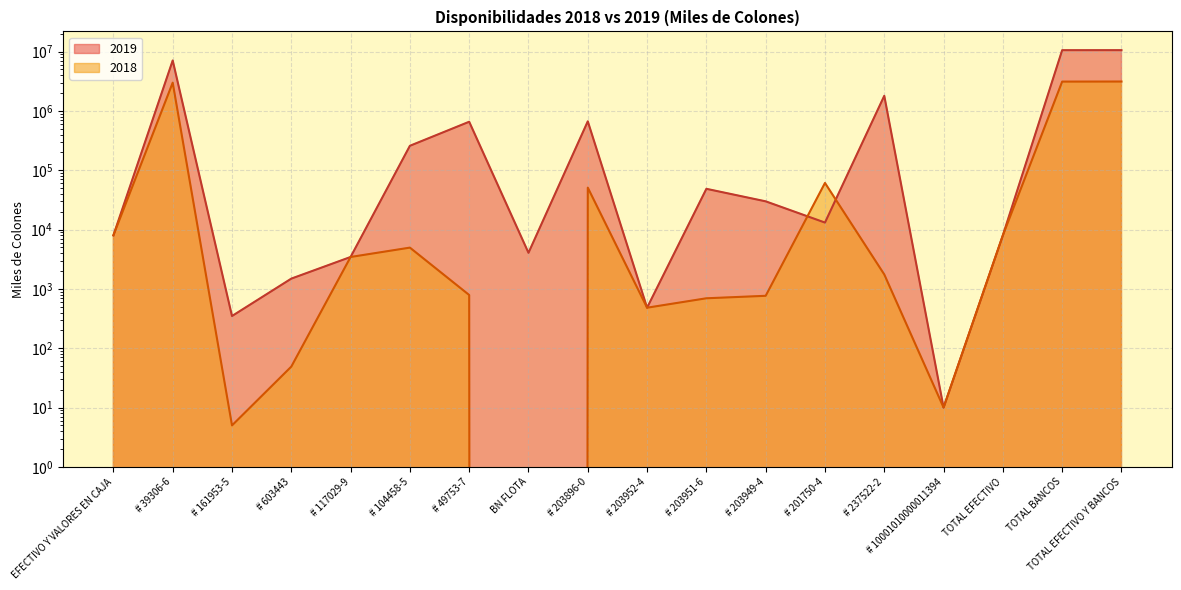

How many series are shown in this chart?

2